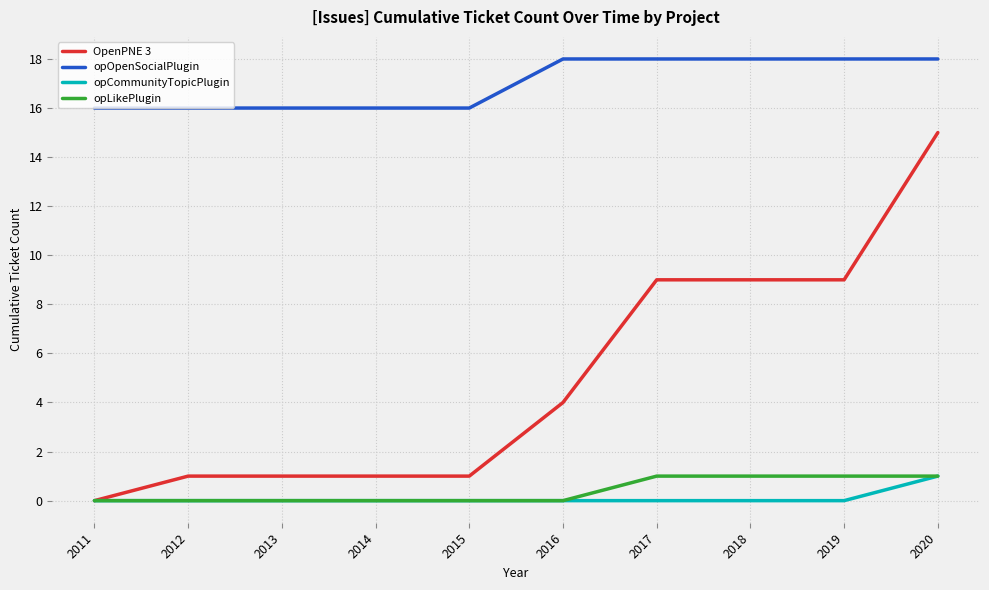

What is the difference between the highest and lowest values at 2012?

16